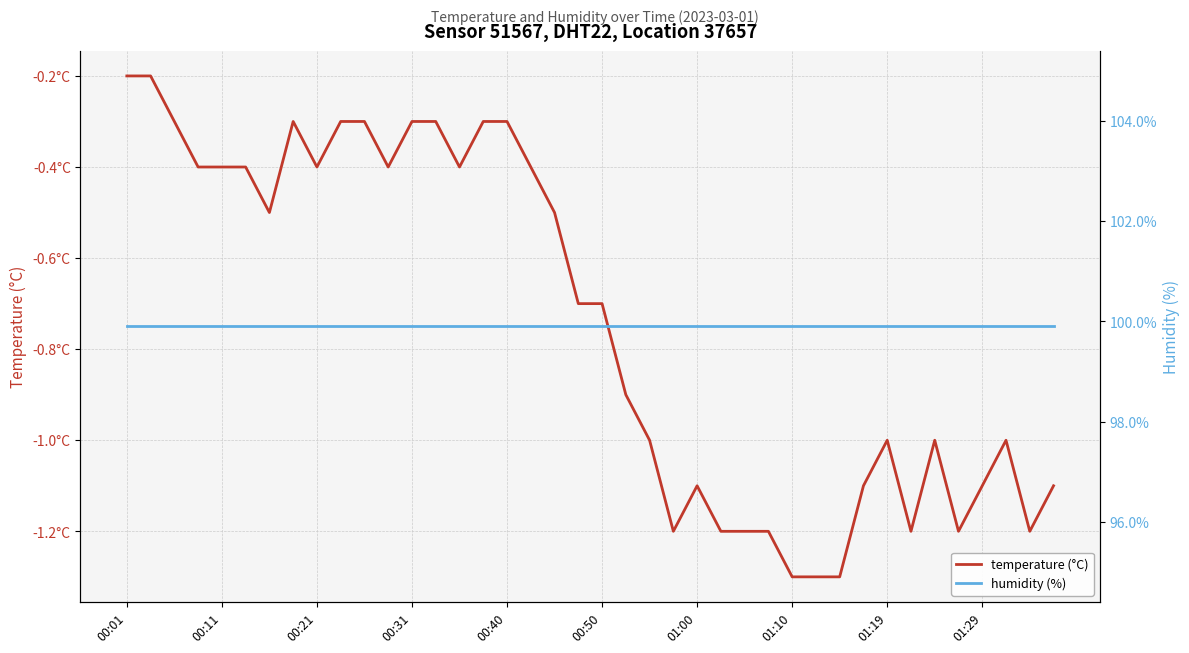

True or false: humidity (%) has more than 2 points higher than both neighbors.

False